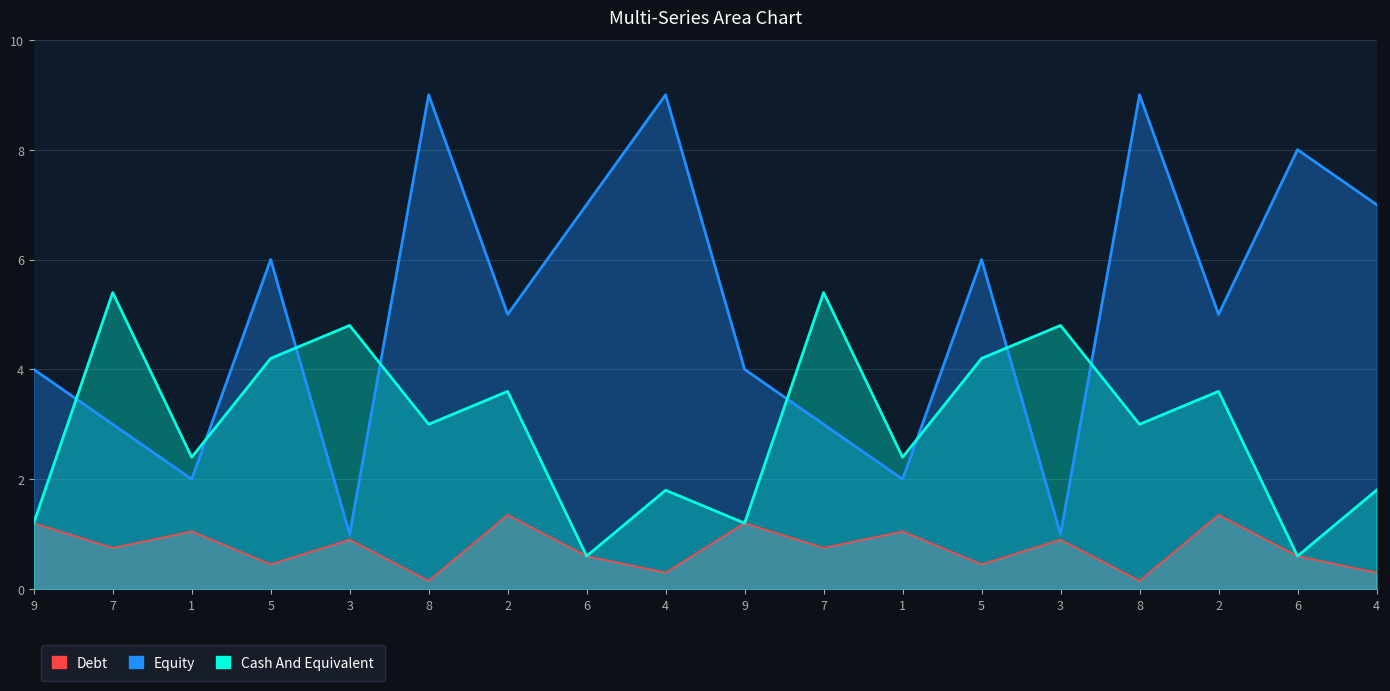

What is the label of the 8th point from the left?

6